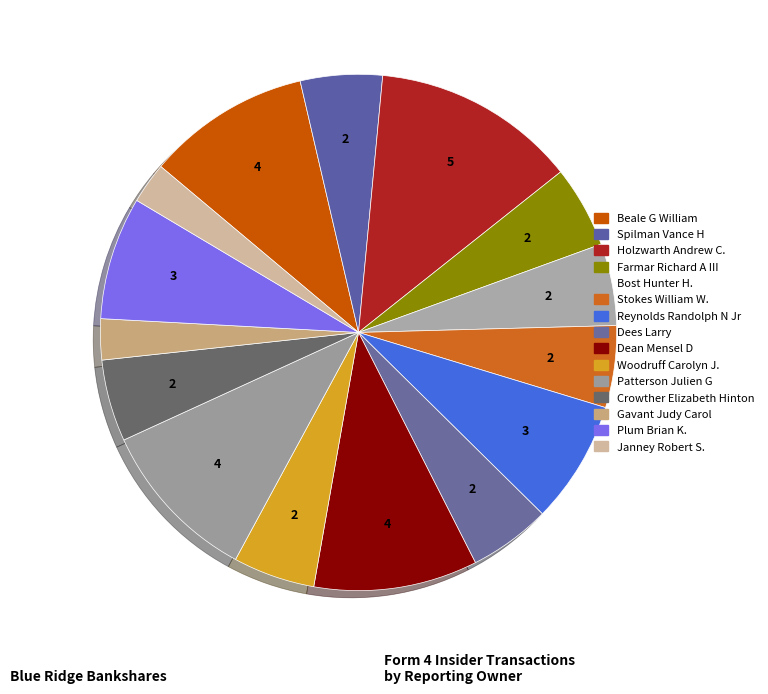

How many slices are in this pie chart?

15